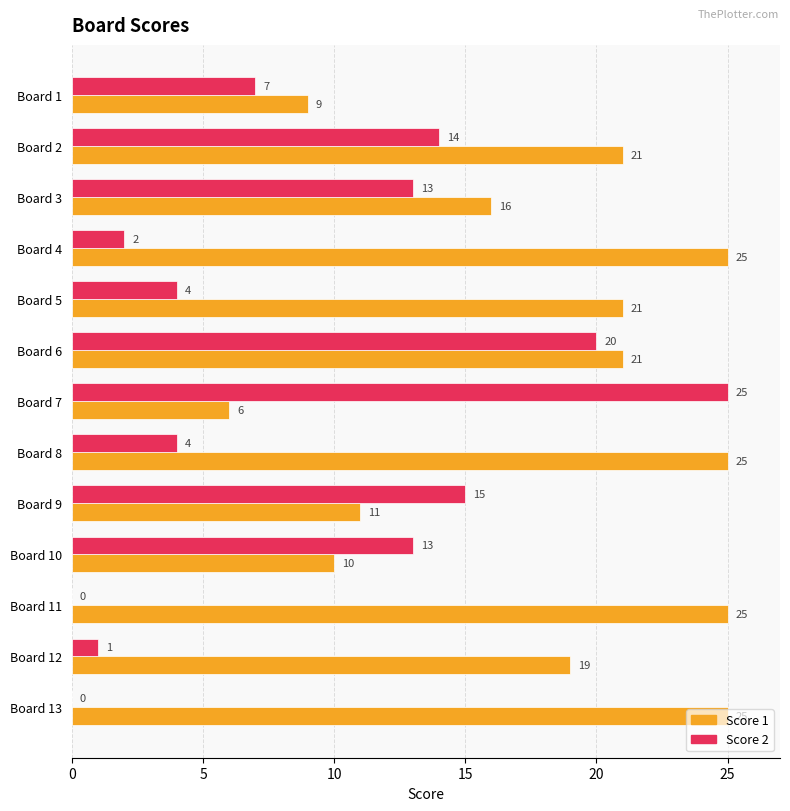

Which series changed the most between Board 7 and Board 11?

Score 2